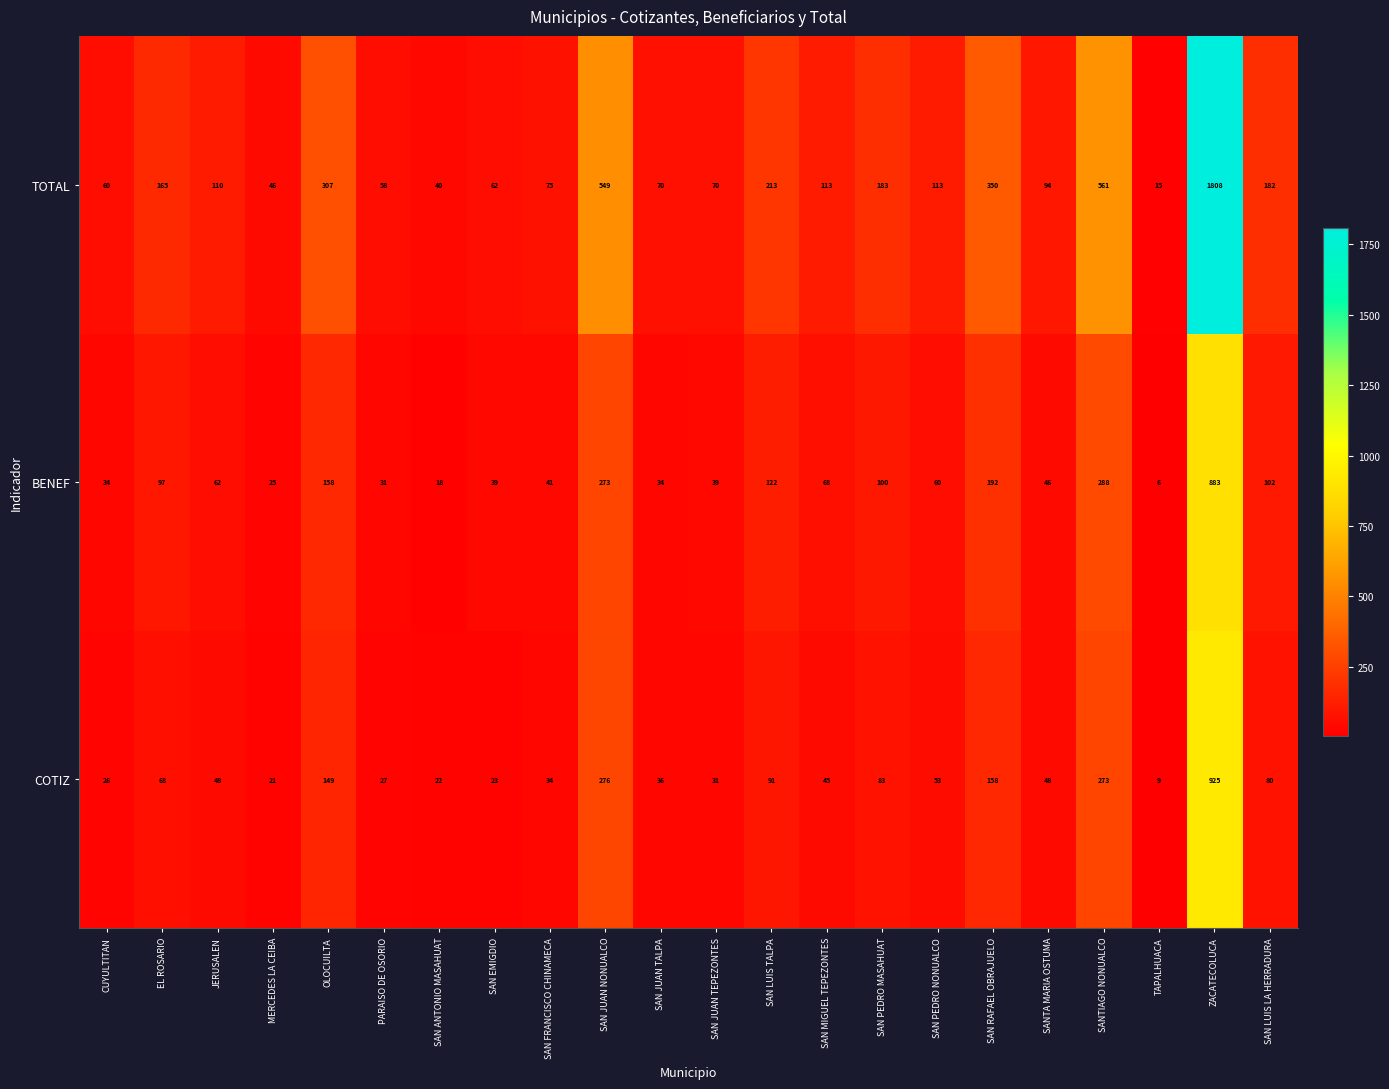

Which series has the largest total across all categories?

TOTAL